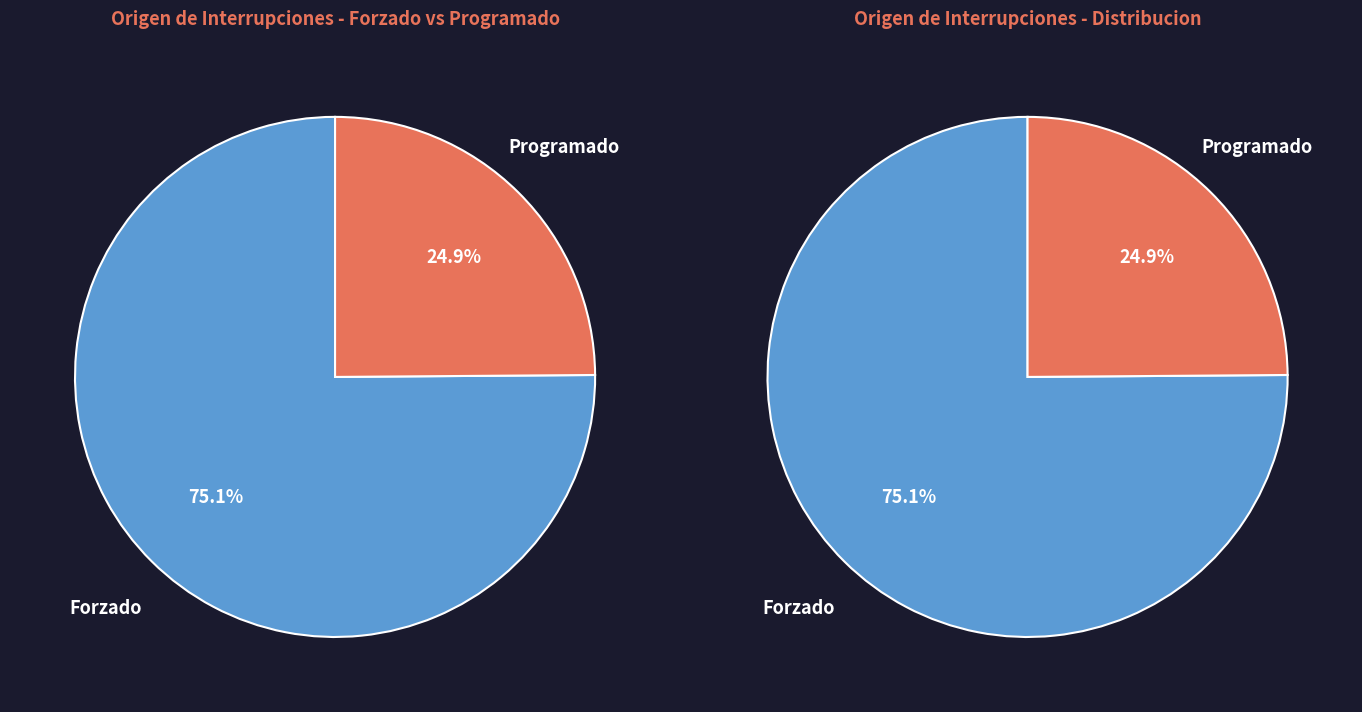

What is the smallest slice in the pie chart?

Programado